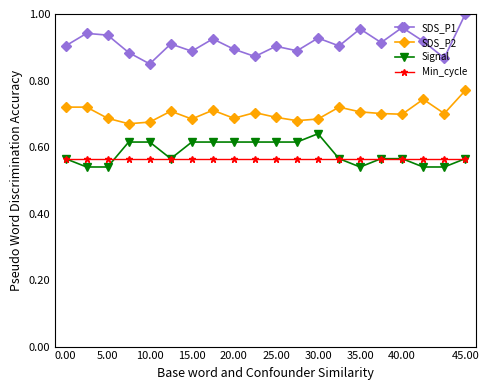

True or false: SDS_P2 has more than 1 interior local peaks.

True